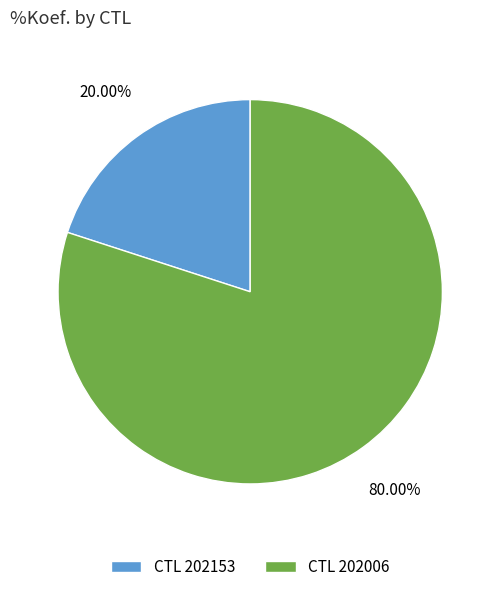

Does any single category account for the majority?

Yes